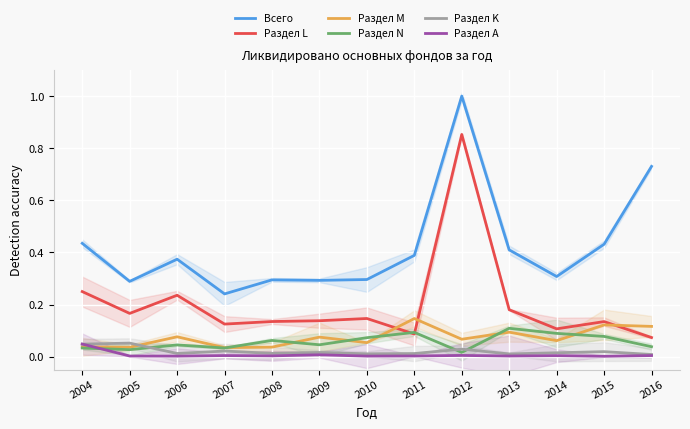

What is the minimum value for Всего?

0.2